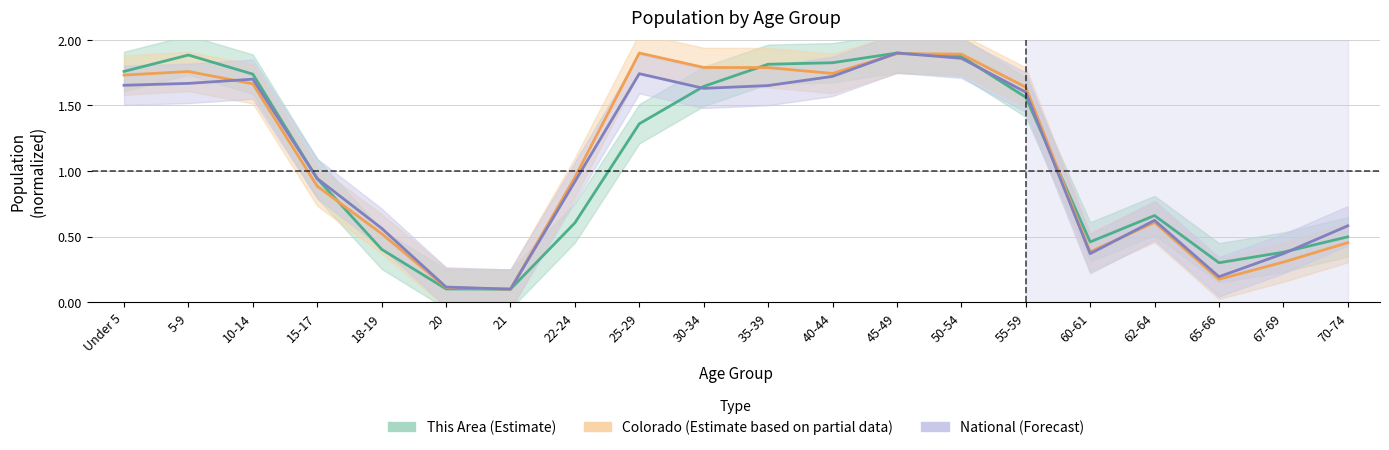

At which label is National (Forecast) closest to 1?

15-17